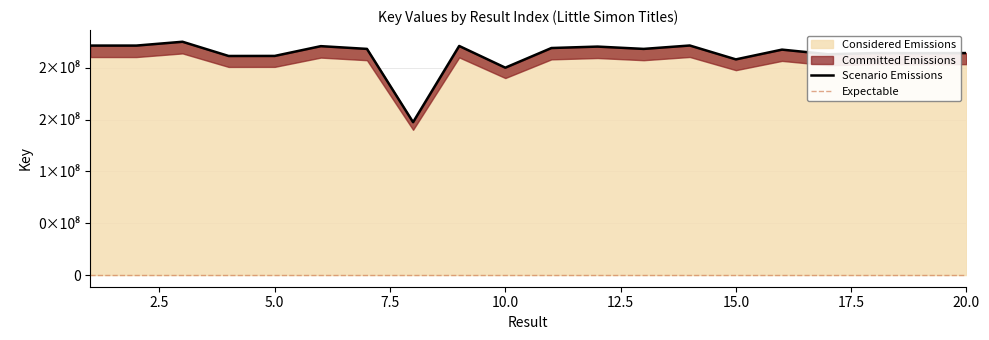

Where is the first local maximum?

3